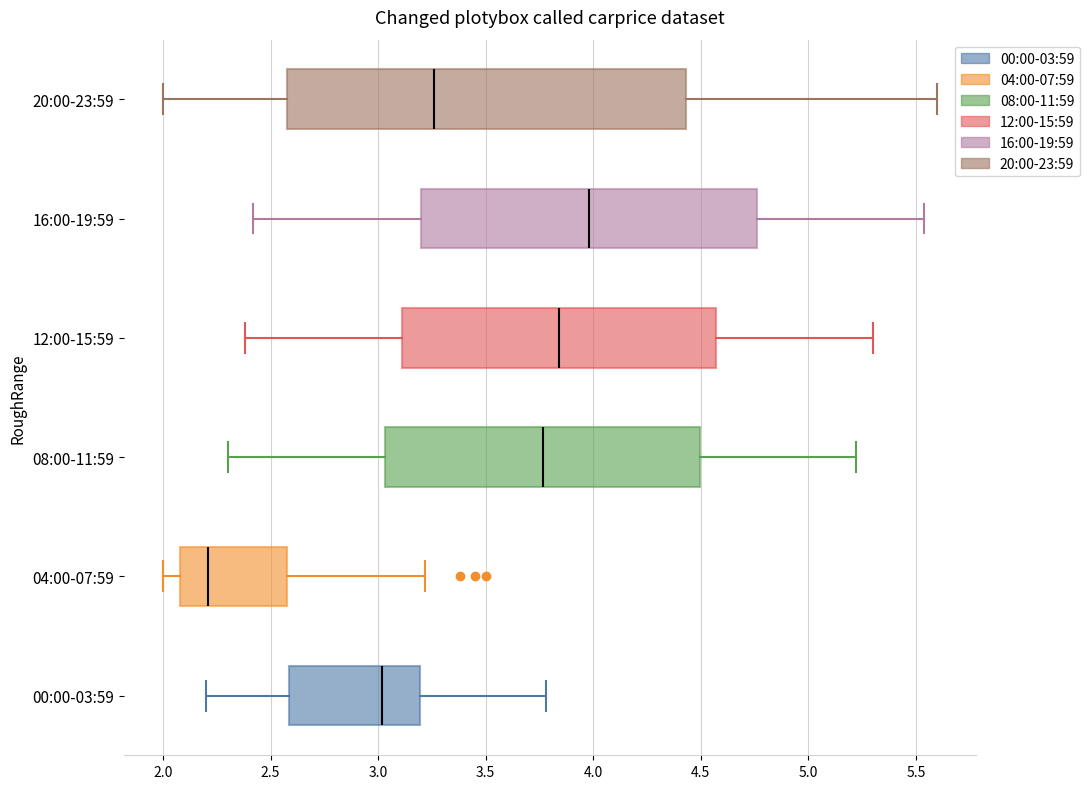

Where does the right whisker of the box for 16:00-19:59 end on the x-axis? The values are not printed on the chart, so give them approximately, as read against the axis.

5.55